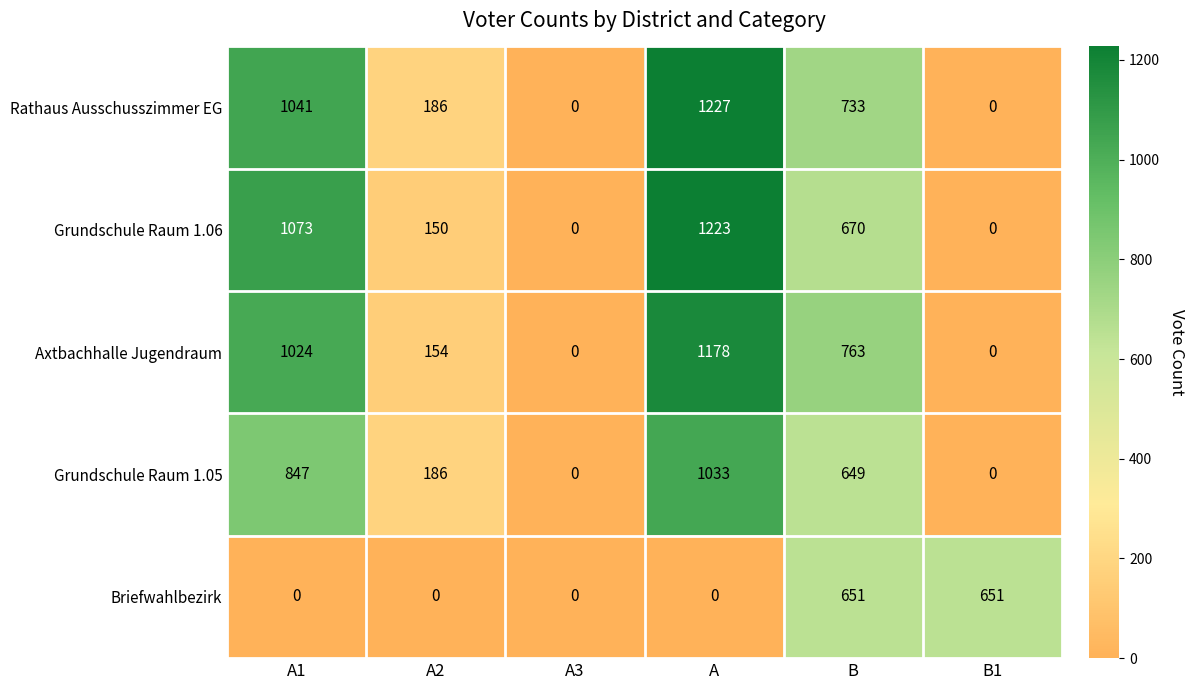

At how many categories does at least one series exceed 676?

3